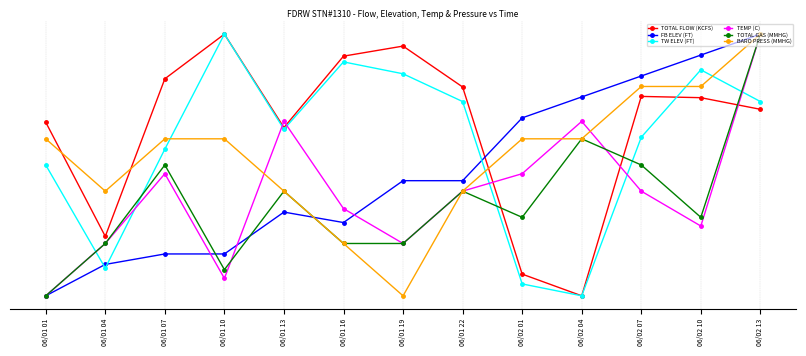

Between 06/02 07 and 06/01 10, which is larger?

06/01 10